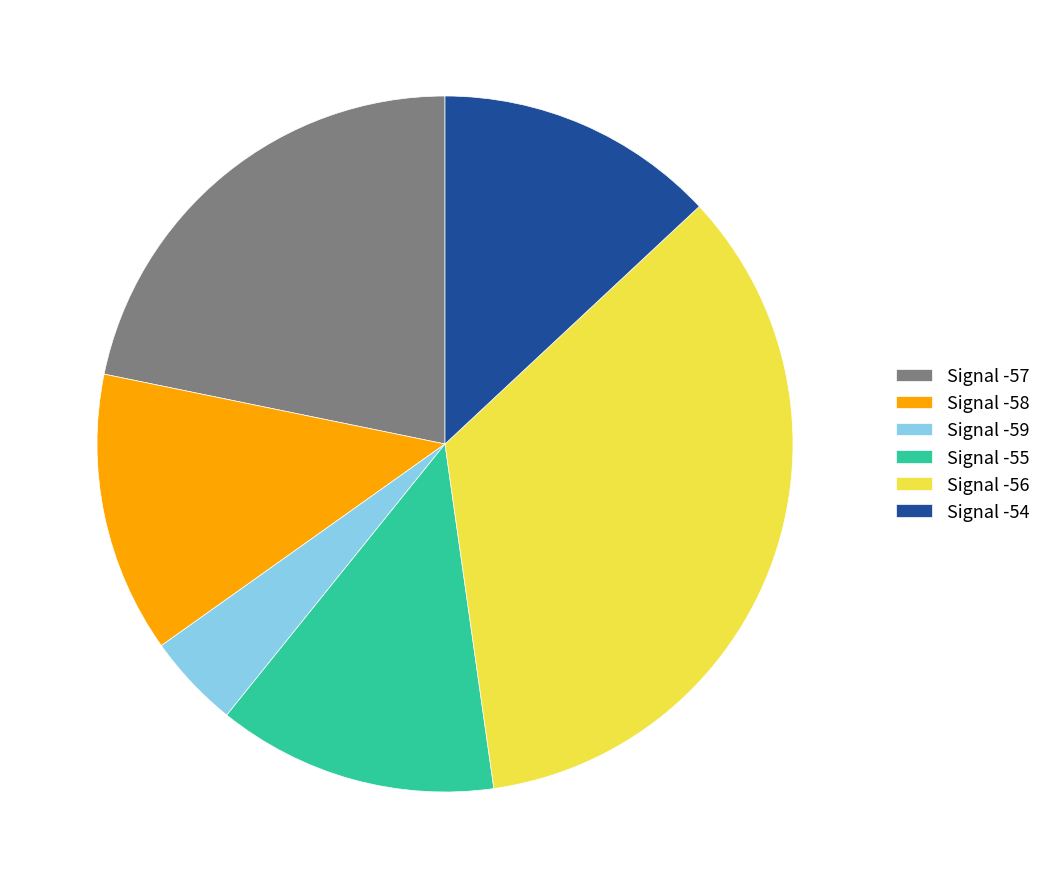

Is the sum of Signal -55 and Signal -59 greater than half?

No